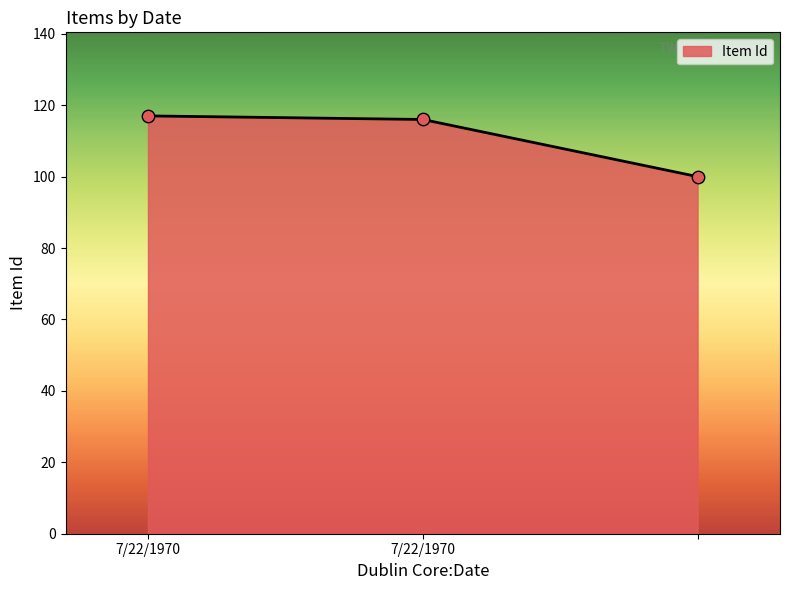

What is the average value?

111